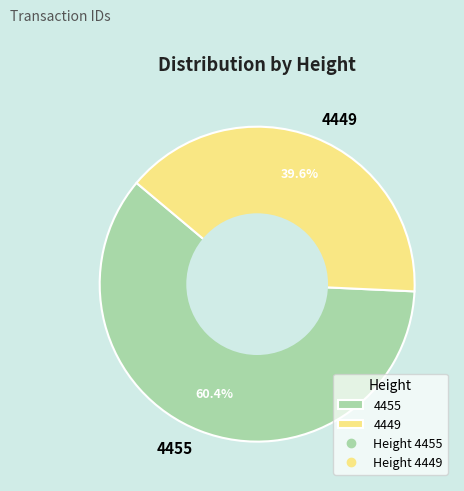

The 4449 slice represents 32% of the pie. True or false?

False